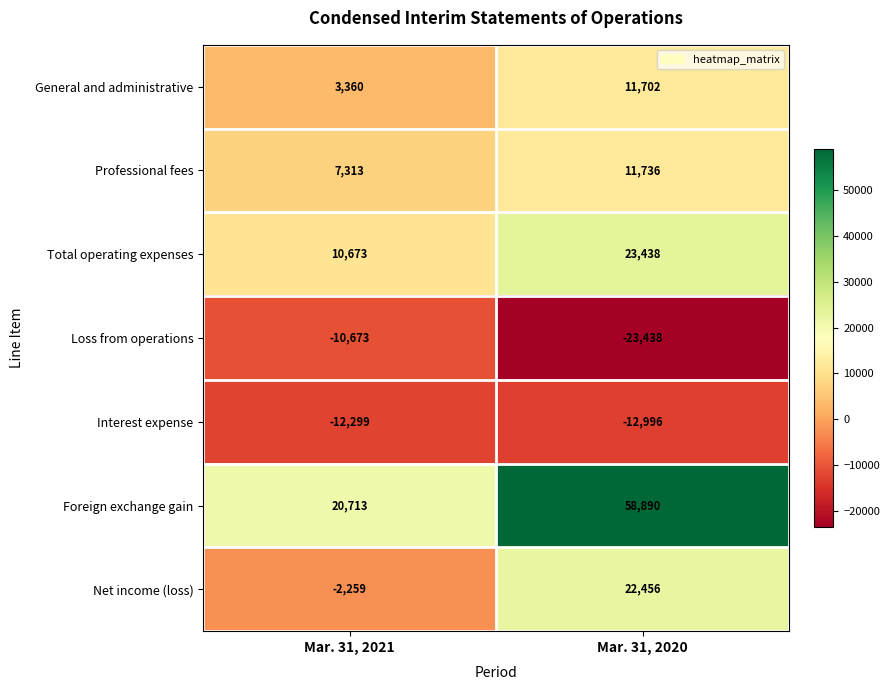

What is the difference between the Foreign exchange gain values at Mar. 31, 2021 and Mar. 31, 2020?

38177